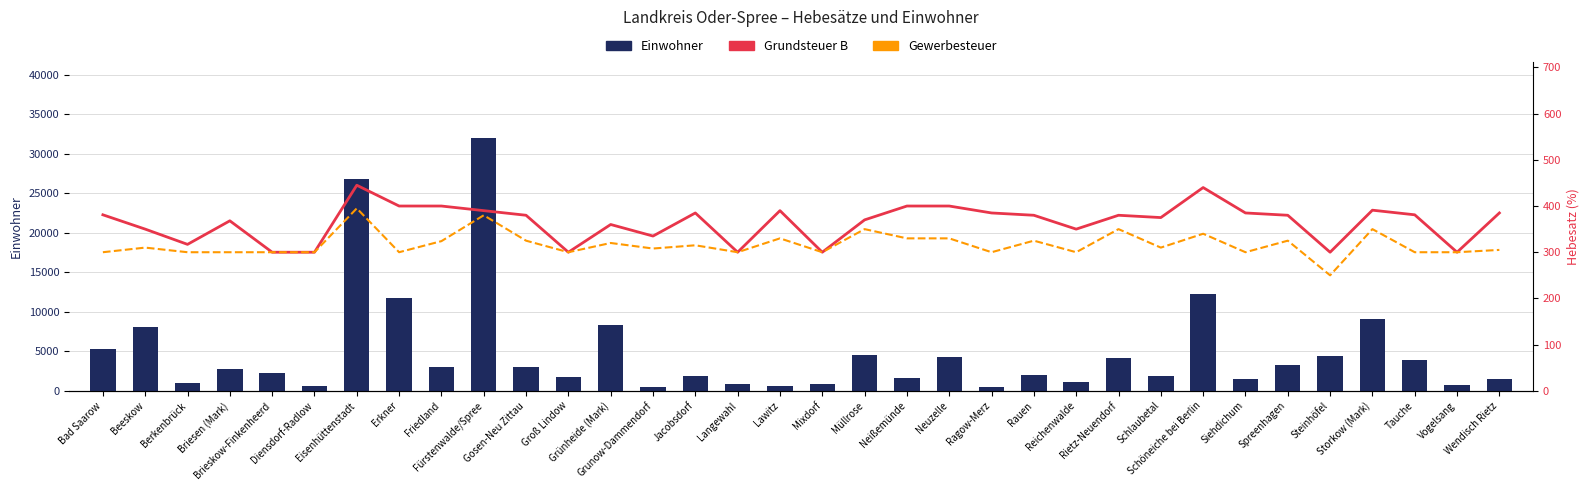

Count the number of data series in this chart.

3